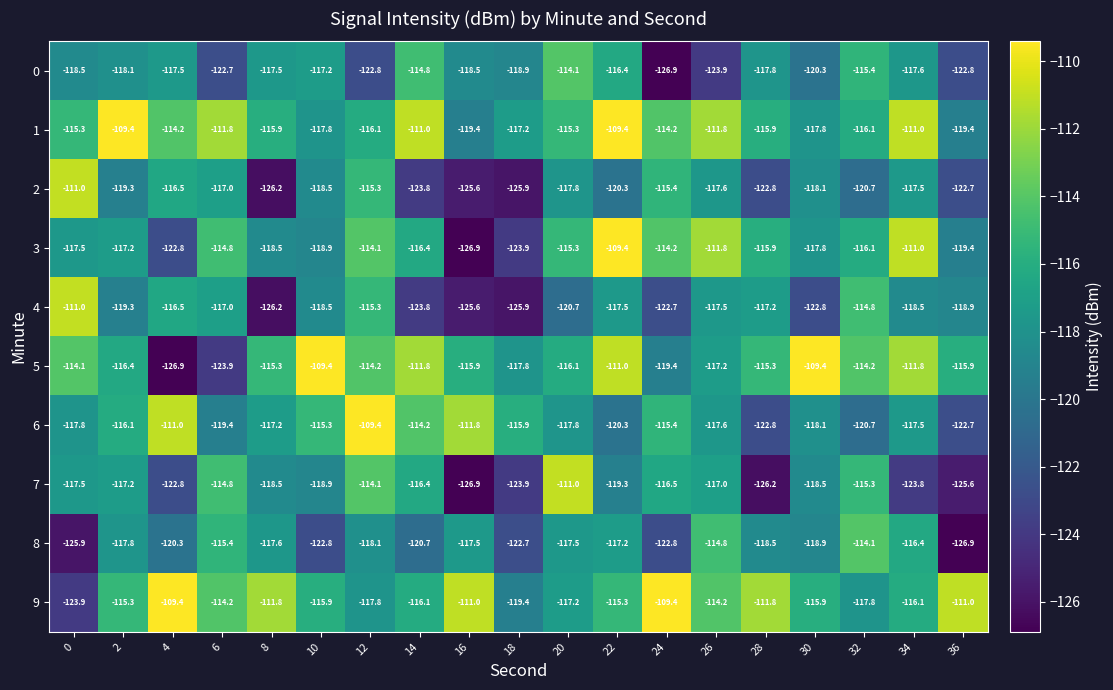

The 8 series shows -118.9 at 30. True or false?

True